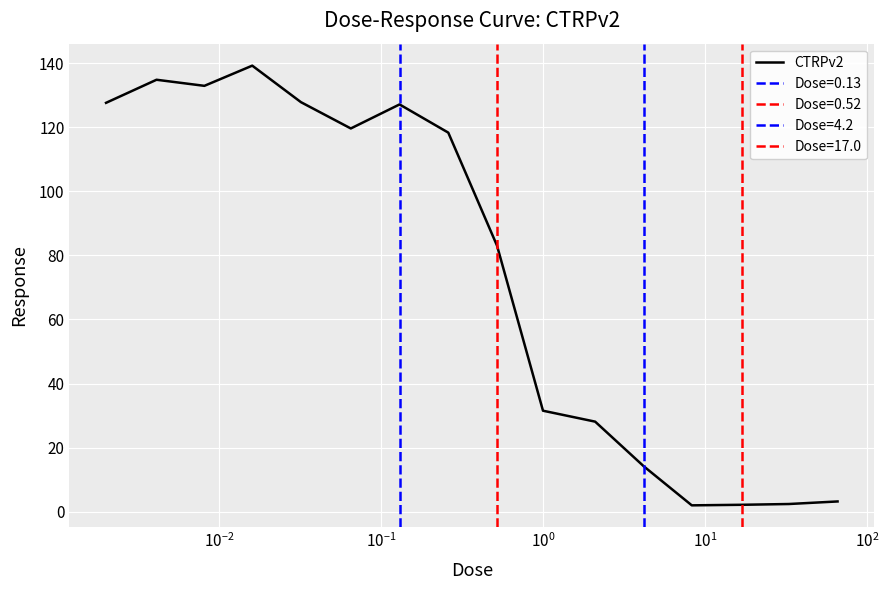

What is the highest value of the CTRPv2 series?

139.2